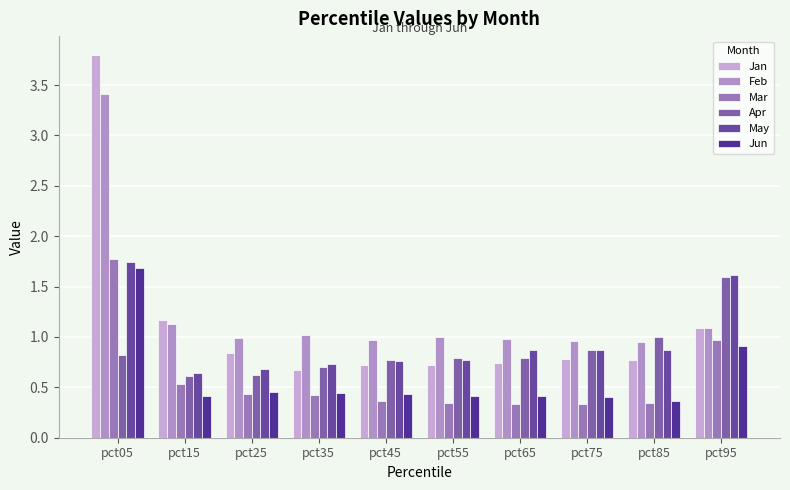

What is the minimum value shown in the chart?

0.3